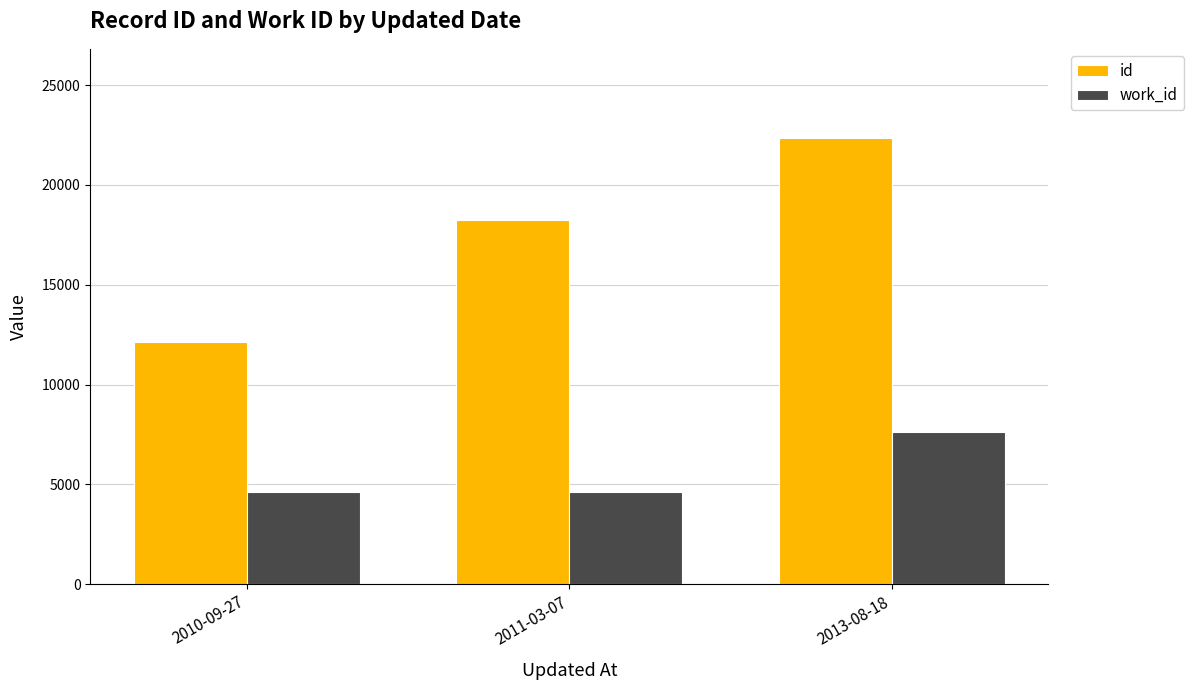

What is the value of the work_id bar at the 1st from the left?

4610